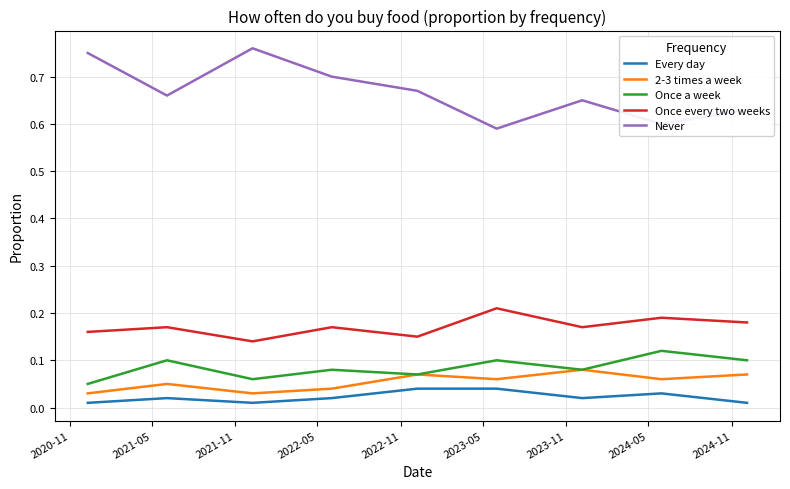

Rank the series by their maximum value, from lowest to highest.

Every day, 2-3 times a week, Once a week, Once every two weeks, Never